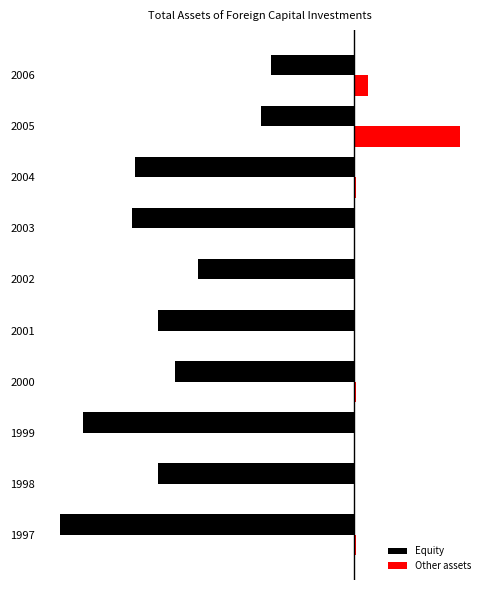

What are all the series names shown in the legend?

Equity, Other assets